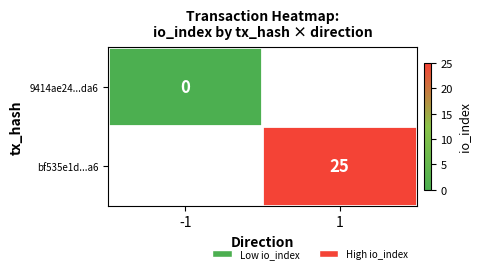

Is the value of bf535e1d...a6 at 1 greater than the value of 9414ae24...da6 at -1?

Yes